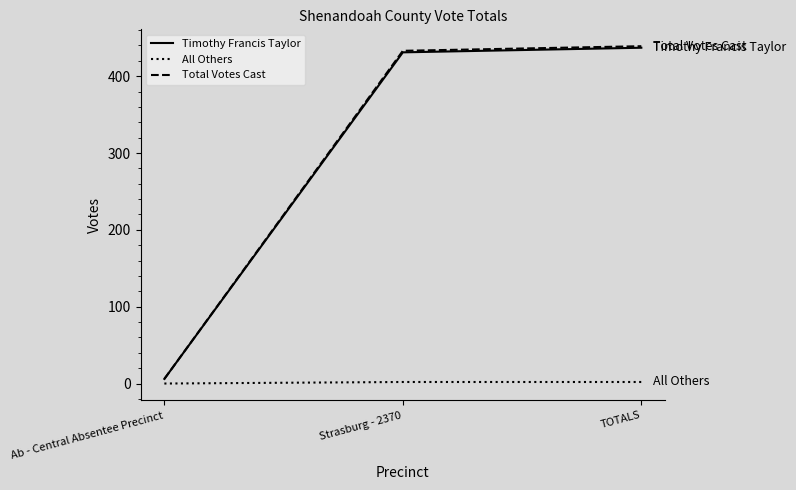

Is the value of Total Votes Cast at TOTALS greater than the value of All Others at TOTALS?

Yes